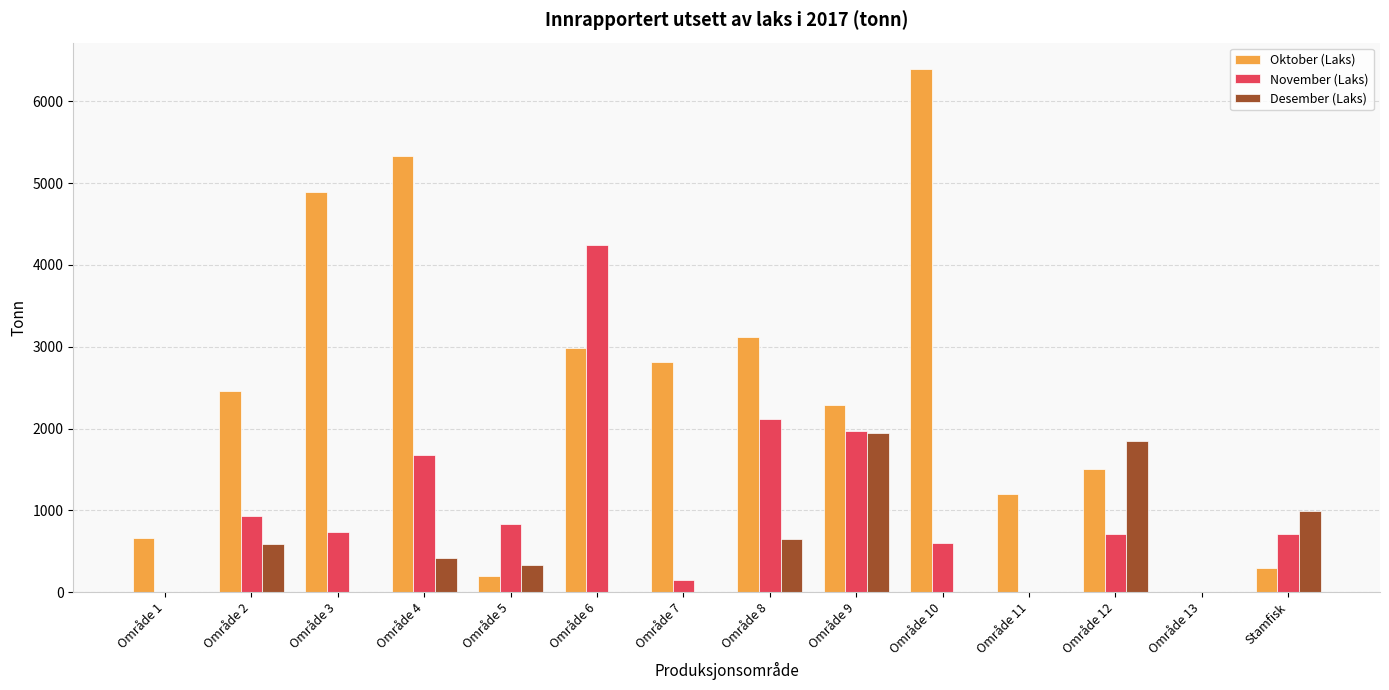

What is the sum of all Oktober (Laks) values?

34155.9